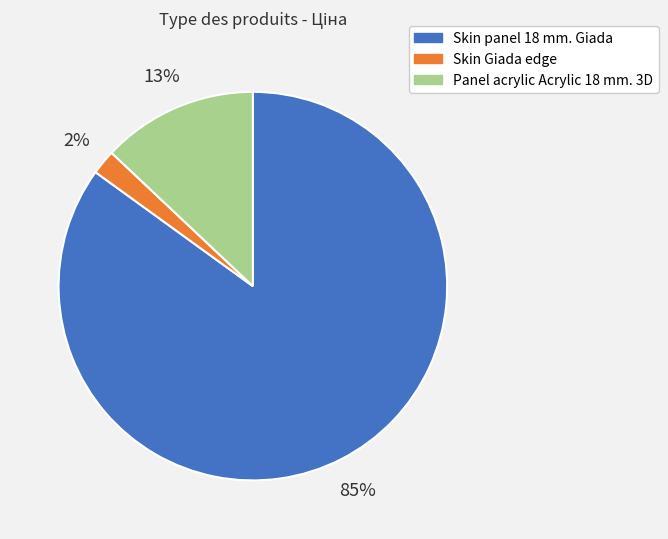

Is there a majority slice in this chart?

Yes